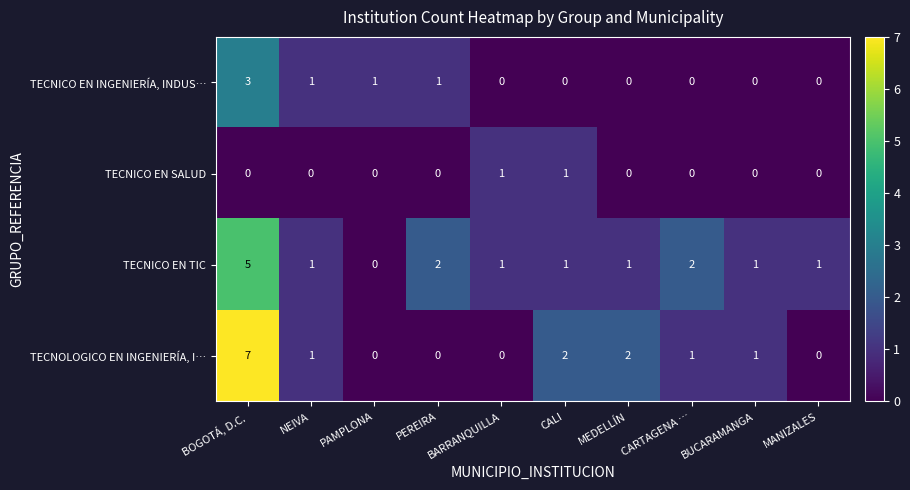

Which series has the largest total across all categories?

TECNICO EN TIC